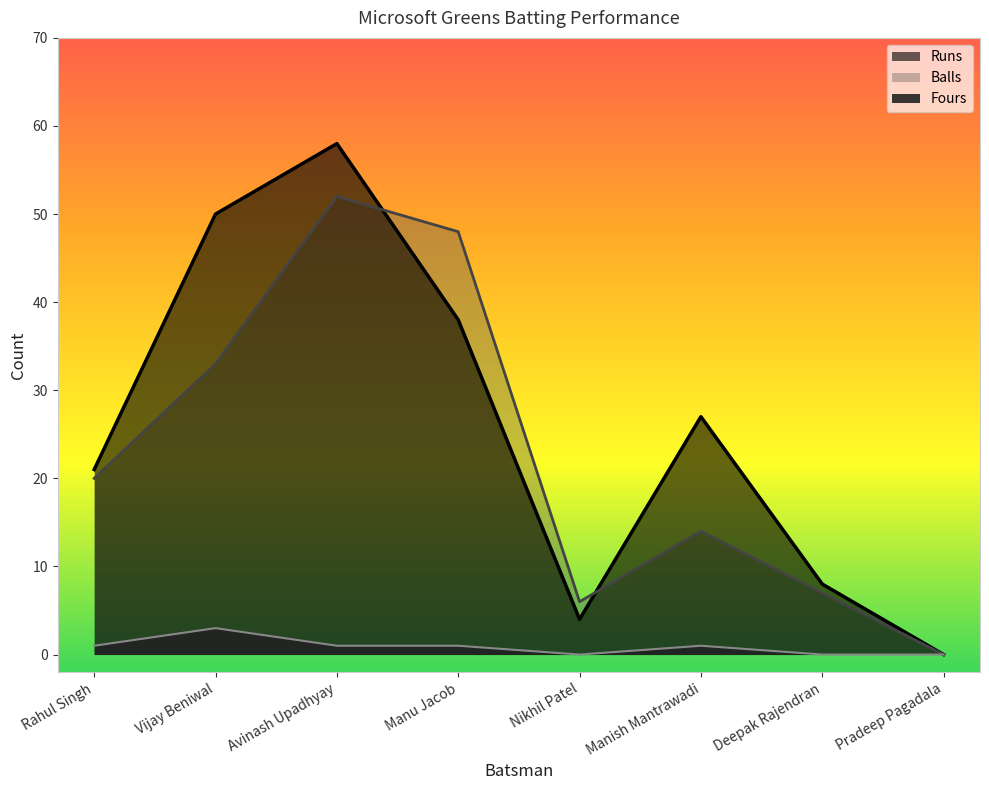

Reading left to right, transcribe all the data shown in this chart.

Runs: Rahul Singh=21	Vijay Beniwal=50	Avinash Upadhyay=58	Manu Jacob=38	Nikhil Patel=4	Manish Mantrawadi=27	Deepak Rajendran=8	Pradeep Pagadala=0
Balls: Rahul Singh=20	Vijay Beniwal=33	Avinash Upadhyay=52	Manu Jacob=48	Nikhil Patel=6	Manish Mantrawadi=14	Deepak Rajendran=7	Pradeep Pagadala=0
Fours: Rahul Singh=1	Vijay Beniwal=3	Avinash Upadhyay=1	Manu Jacob=1	Nikhil Patel=0	Manish Mantrawadi=1	Deepak Rajendran=0	Pradeep Pagadala=0